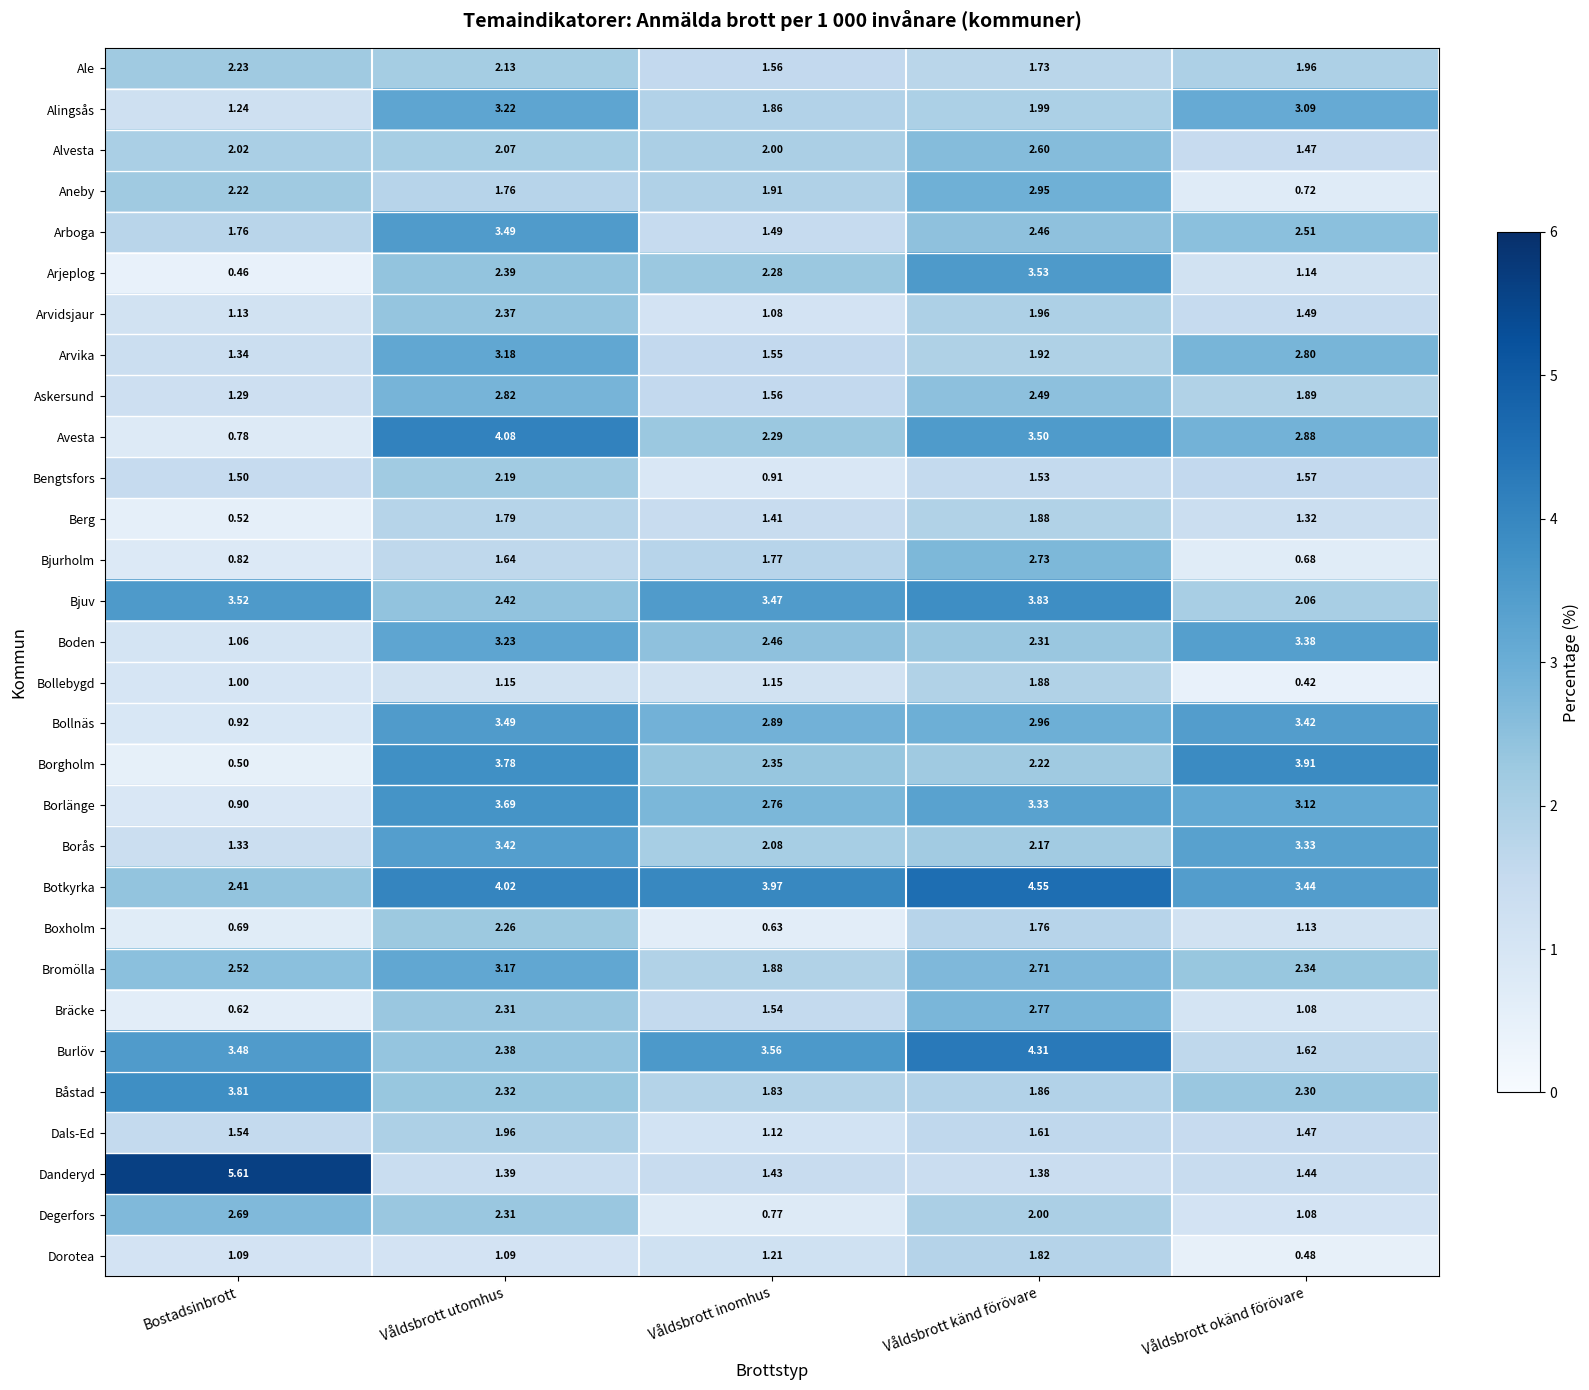

At which label is Aneby closest to 1?

Våldsbrott okänd förövare